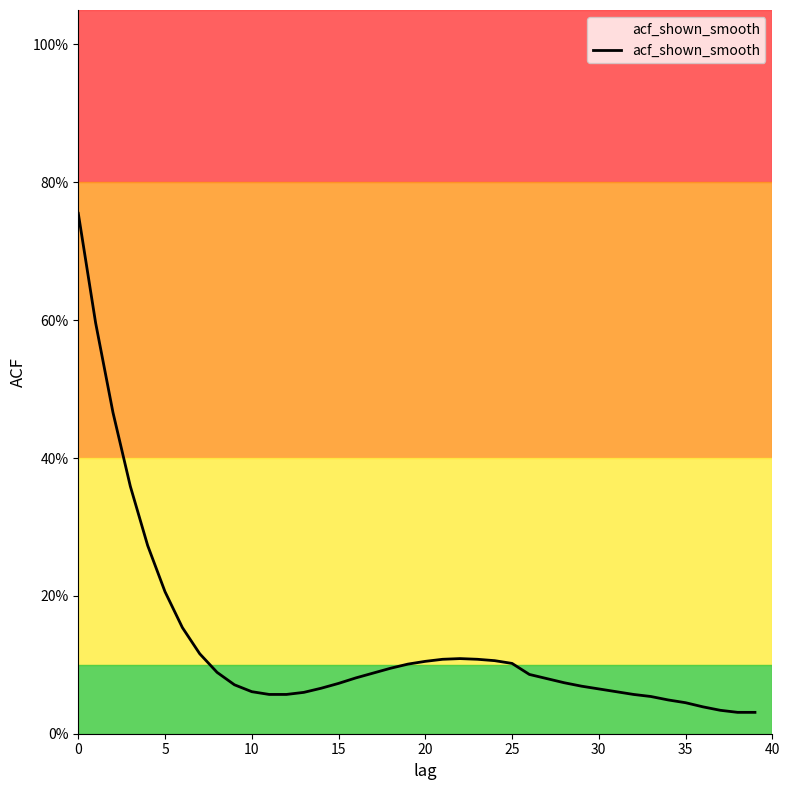

Does the chart display data point markers on the line(s)?

No